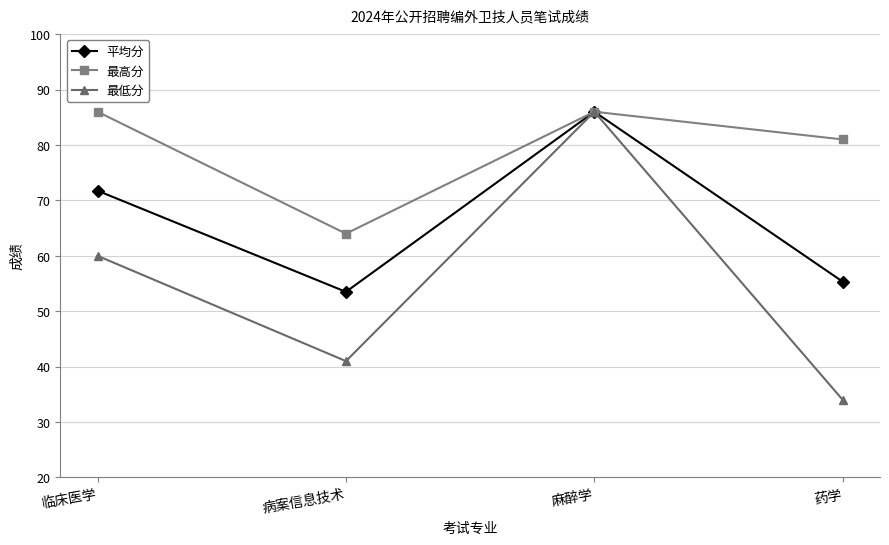

Where is the first local maximum for 最低分?

麻醉学